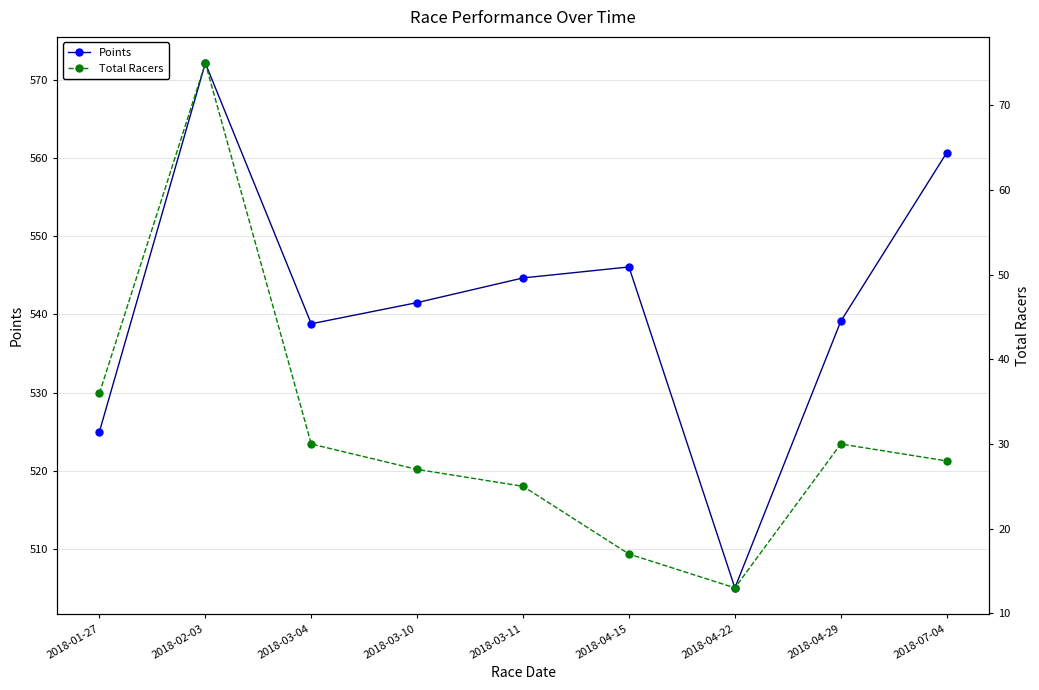

True or false: Points and Total Racers cross at least once.

False